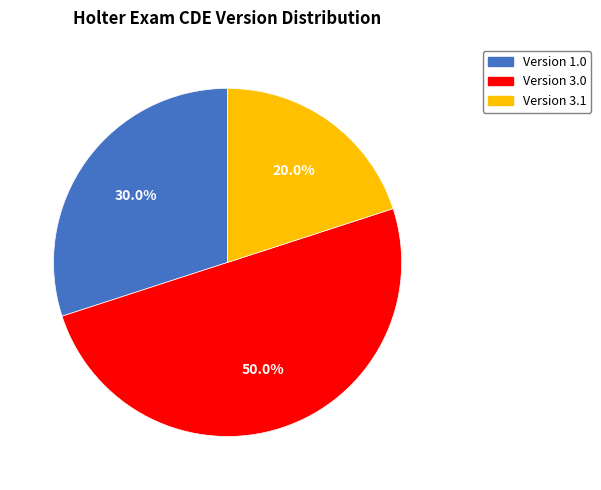

How many slices are in this pie chart?

3